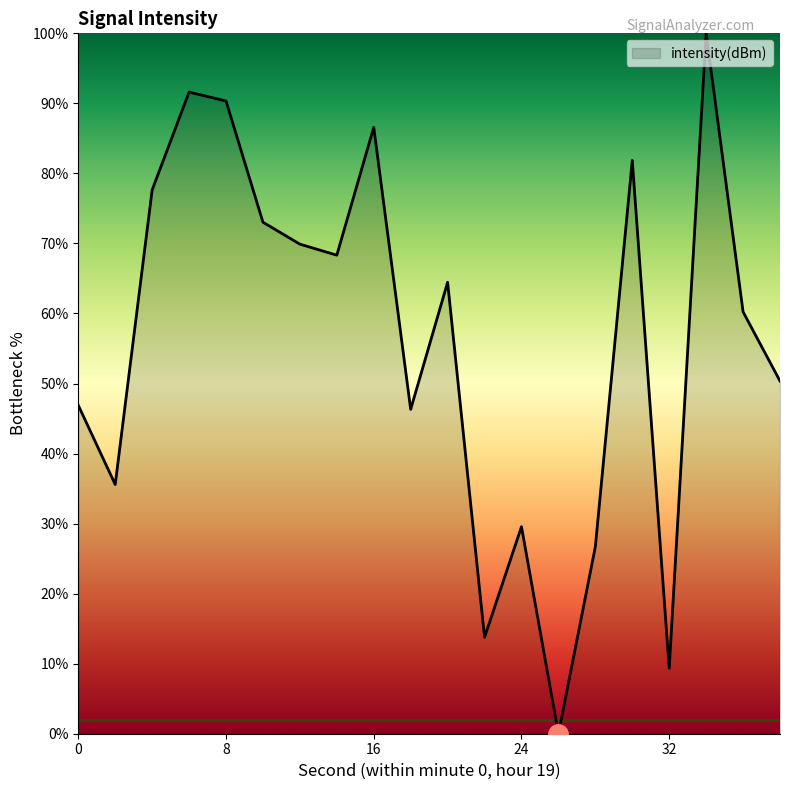

What is the difference between the maximum and minimum values?

100.0